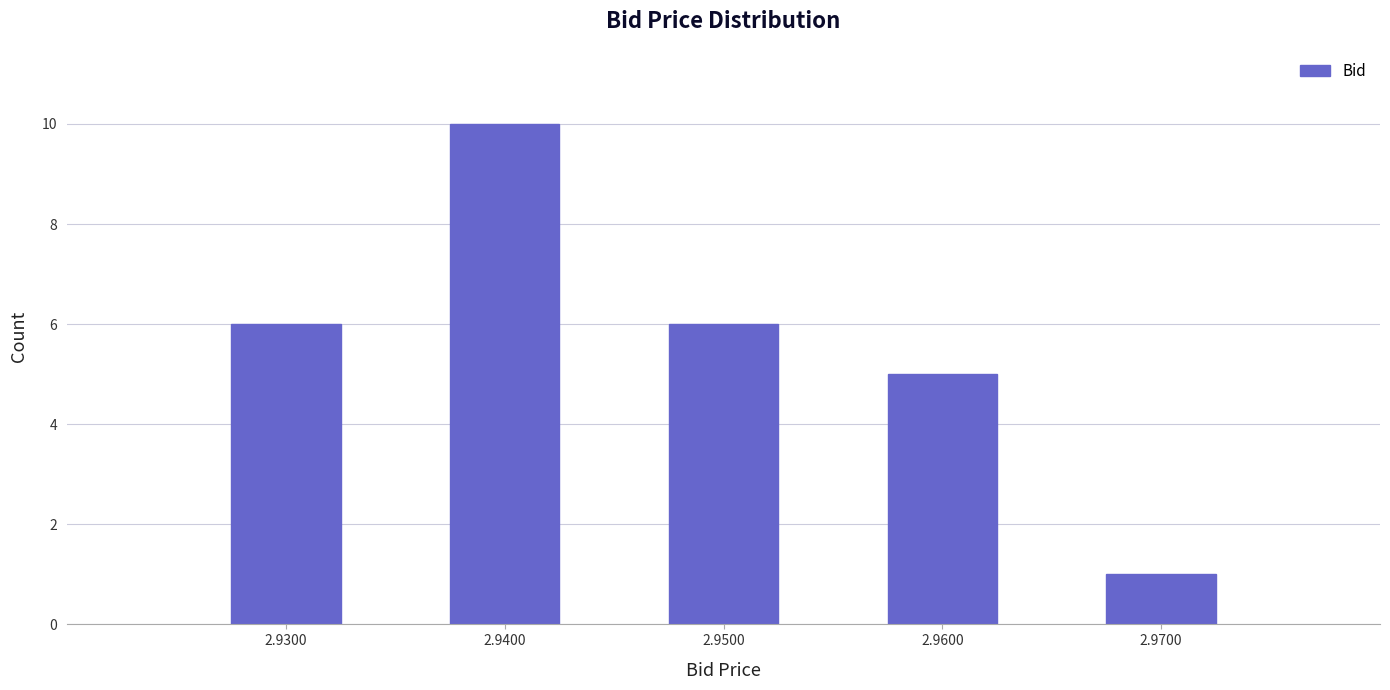

Reading left to right, extract all data points from this chart.

2.9300=6	2.9400=10	2.9500=6	2.9600=5	2.9700=1